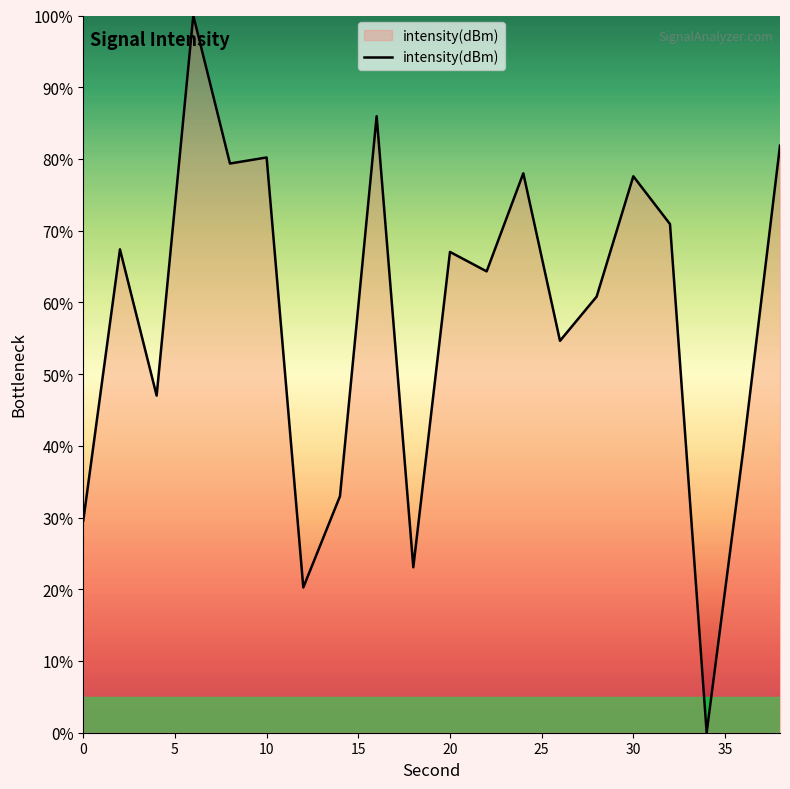

What is the difference between the maximum and minimum values?

100.0